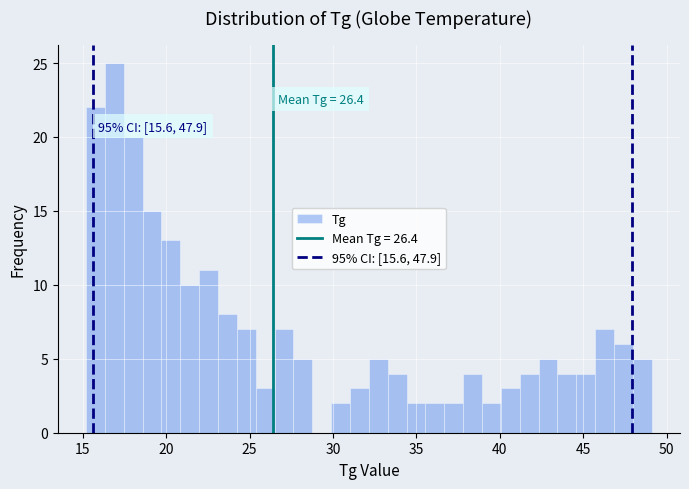

Around what value on the x-axis is the tallest bar? Give the approximate position of its centre, as read against the axis.

17.0